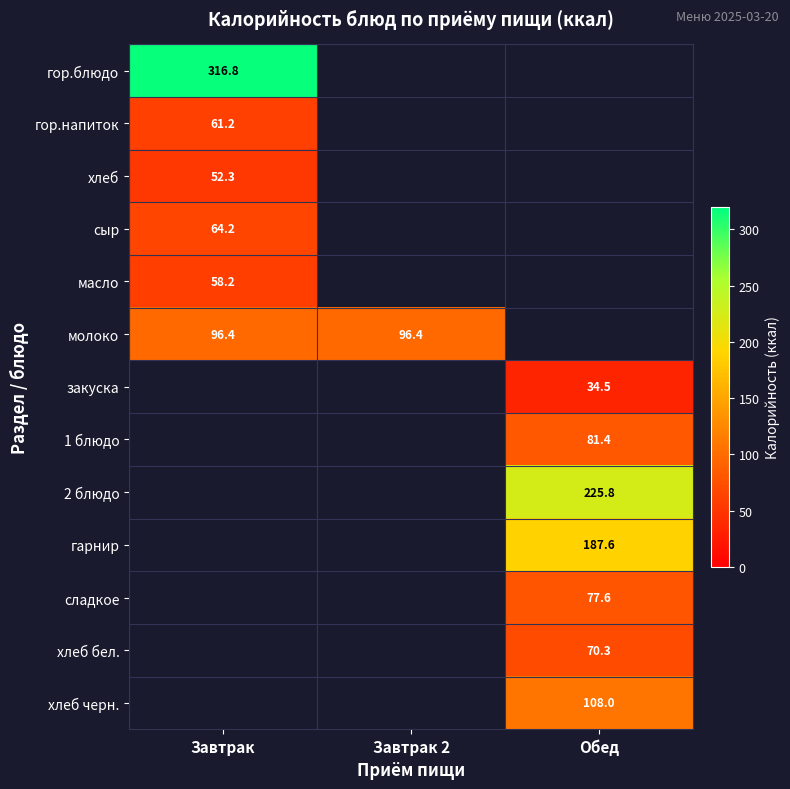

Is it true that сыр equals 64.2 at Завтрак?

True